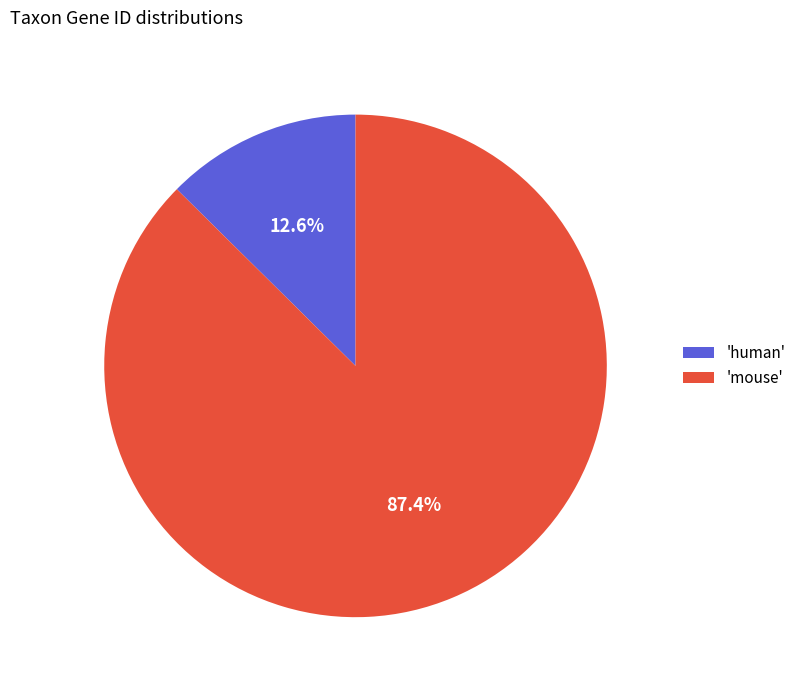

Which has a higher value, 'human' or 'mouse'?

'mouse'